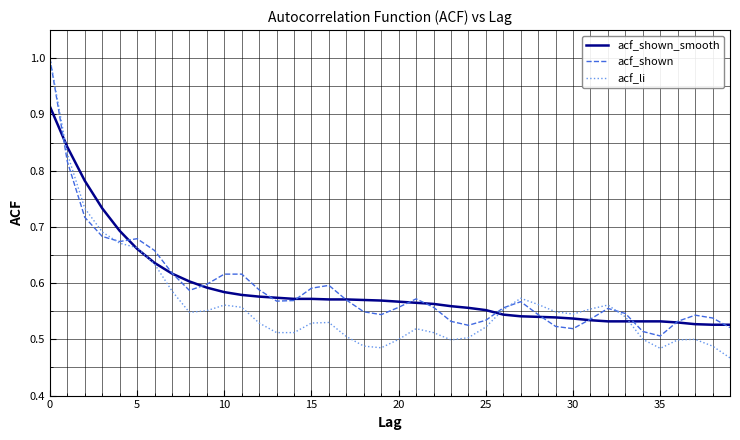

Which series has the widest spread of values?

acf_li